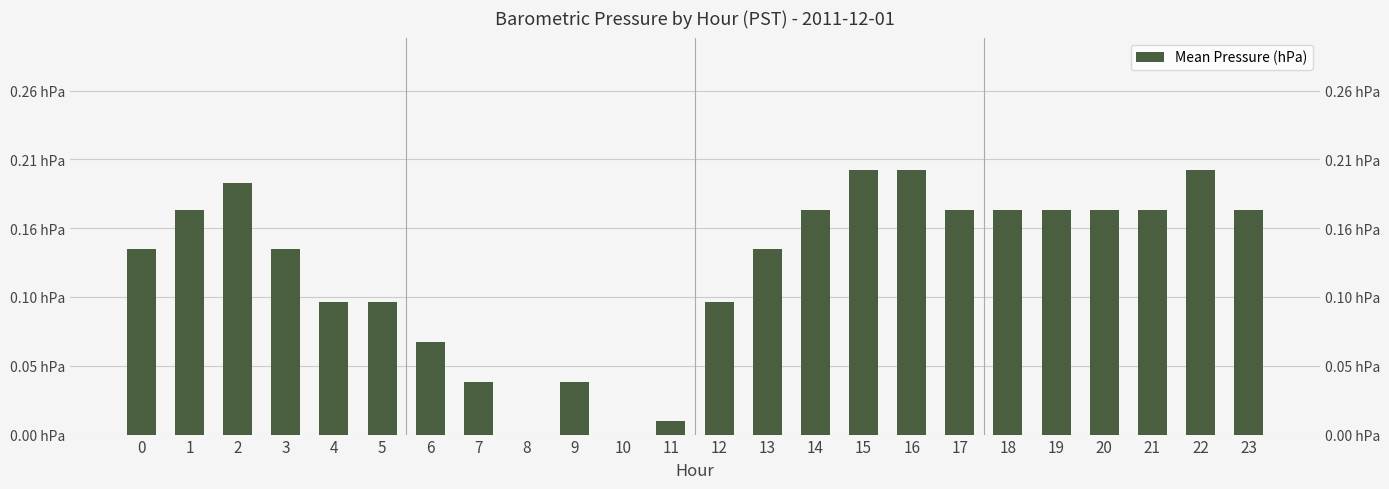

Rank the categories by value from highest to lowest.

15, 16, 22, 2, 1, 14, 17, 18, 19, 20, 21, 23, 0, 3, 13, 4, 5, 12, 6, 7, 9, 11, 8, 10